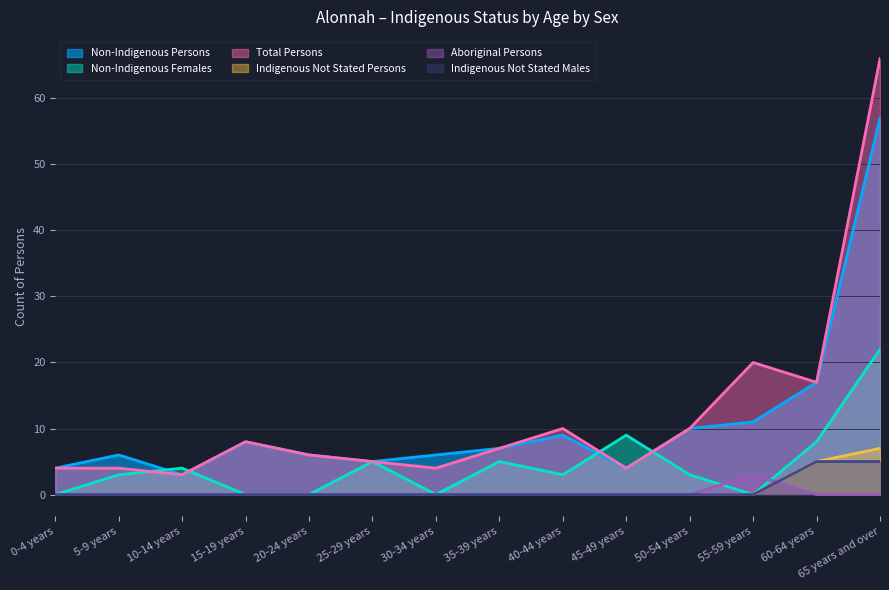

What is the difference between the highest and lowest values at 65 years and over?

66